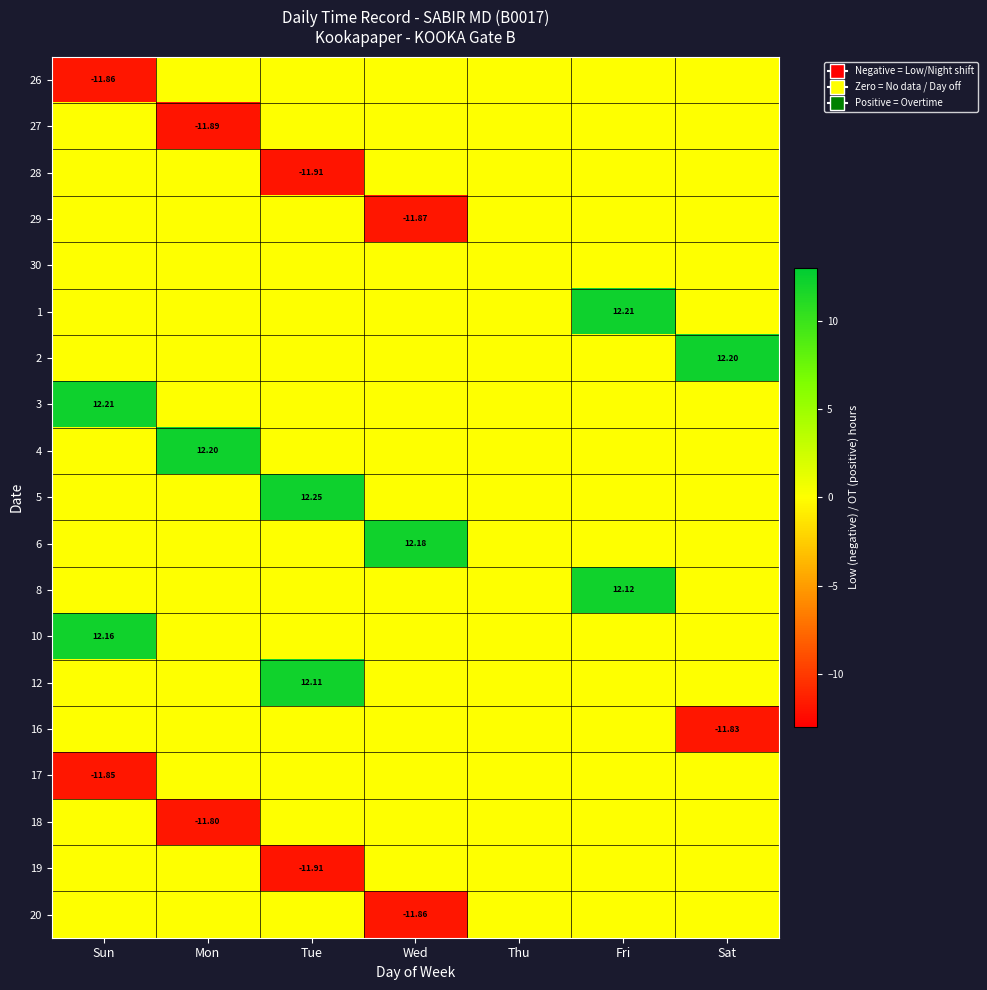

Which series has the largest range (max minus min)?

5